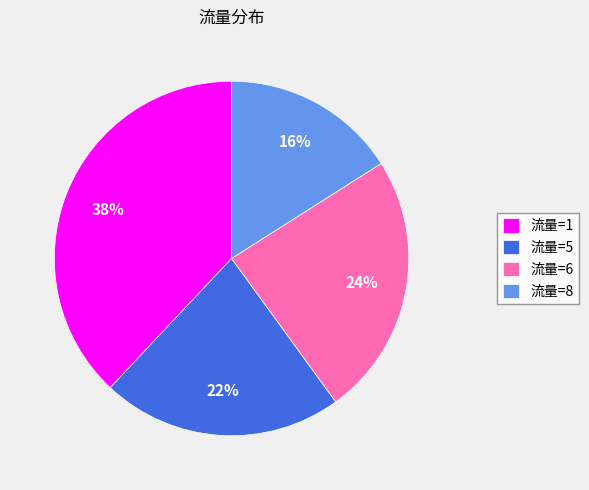

Does any single category account for the majority?

No